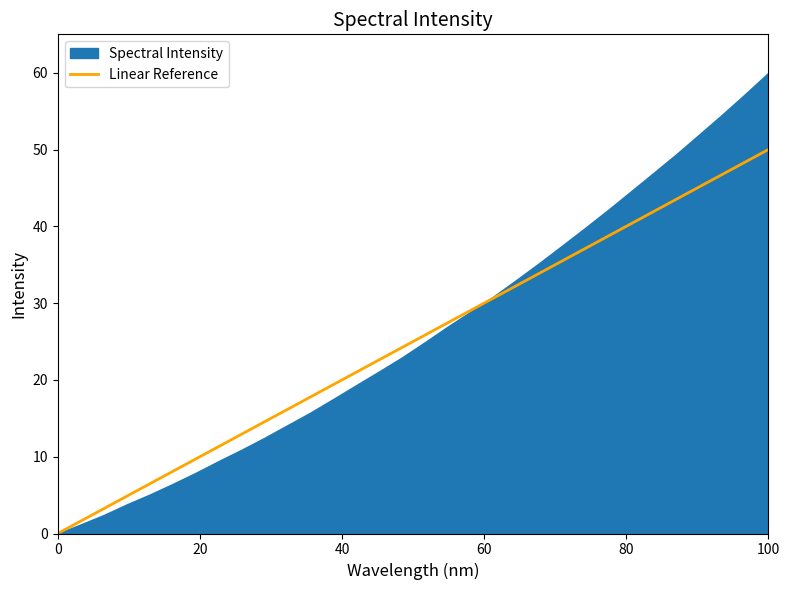

What is the highest value of the Linear Reference series?

50.0